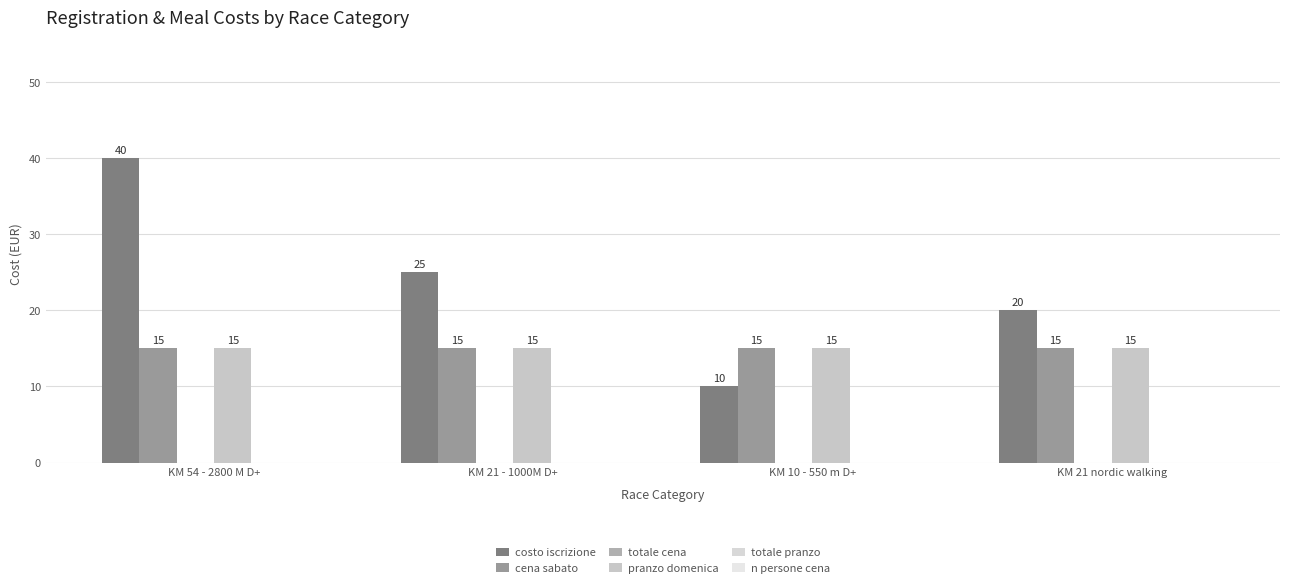

What is the sum of the pranzo domenica values at KM 54 - 2800 M D+ and KM 21 - 1000M D+?

30